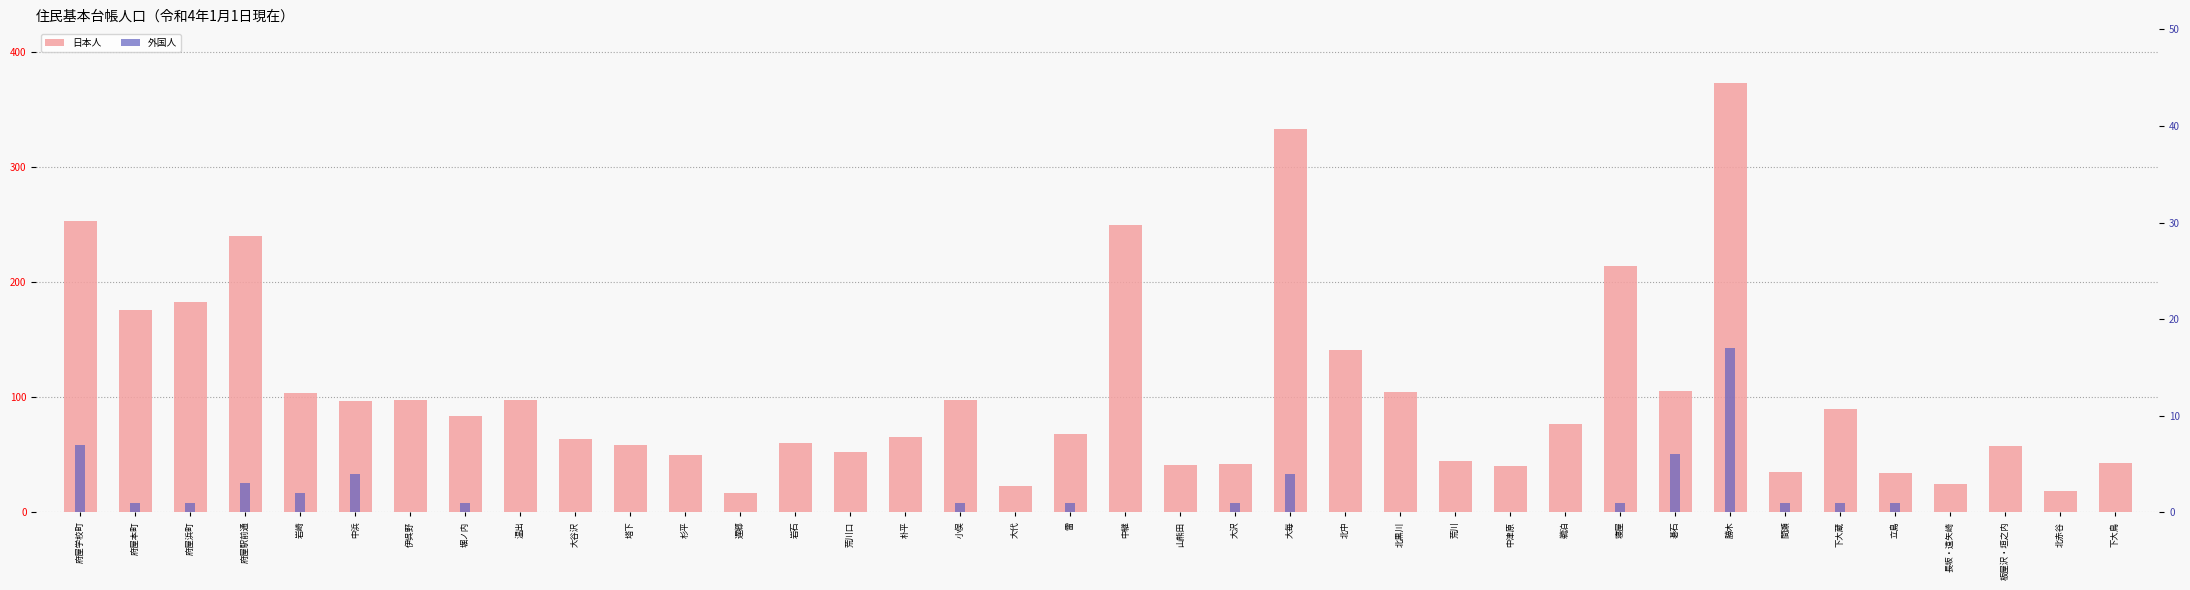

What position from the right is 板屋沢・垣之内?

3